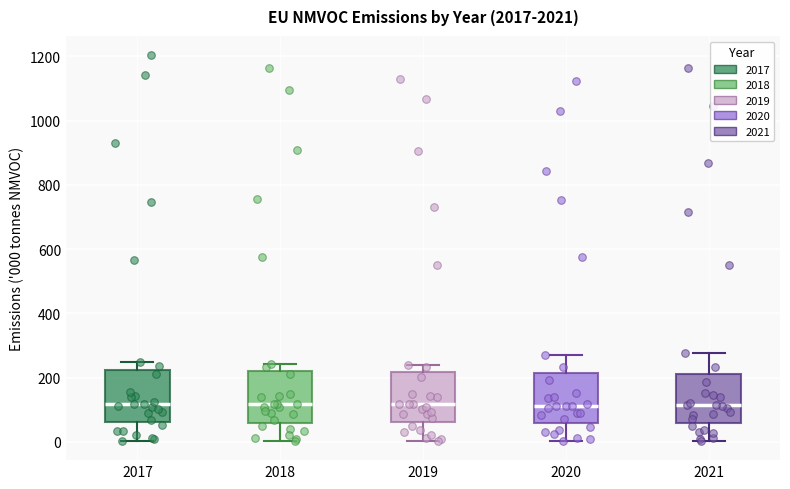

Reading left to right, transcribe this box plot: for each box, give where its median line is, the range the box spans, and where its two whiskers end, as read against the y-axis. The values are not printed on the chart, so give them approximately, as read against the axis.

2017: median 120, box 60 to 220, whiskers 0 to 240
2018: median 120, box 60 to 220, whiskers 0 to 240
2019: median 120, box 60 to 220, whiskers 0 to 240
2020: median 120, box 60 to 220, whiskers 0 to 260
2021: median 120, box 60 to 220, whiskers 0 to 280